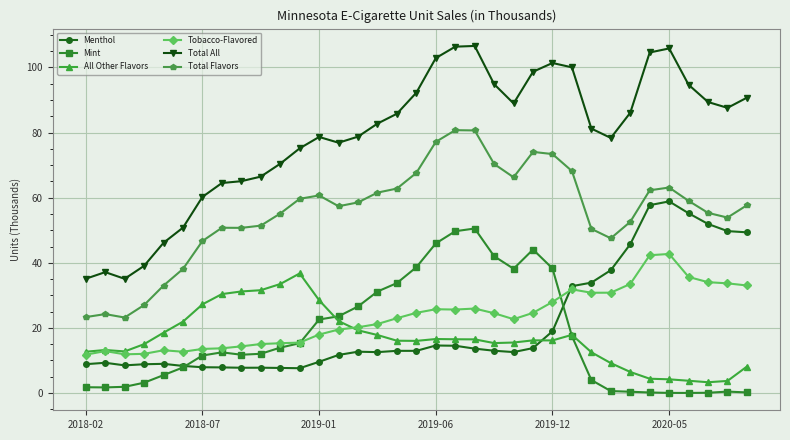

What is the value of the Total Flavors point at the 26th from the left?

68.2